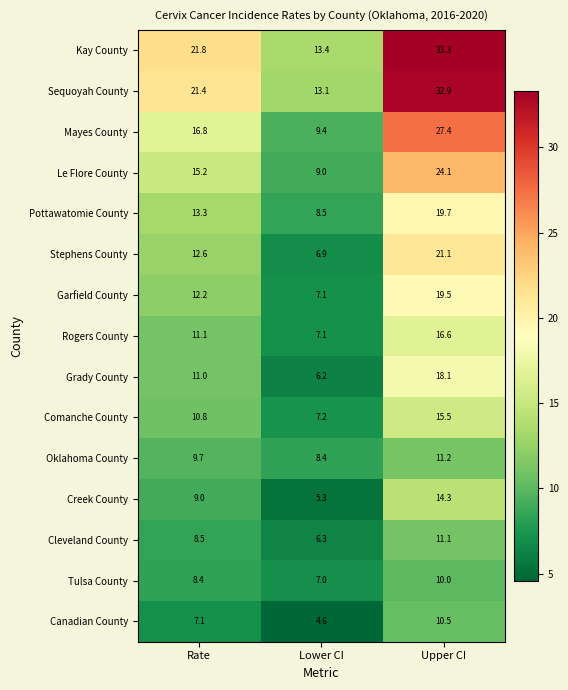

At Rate, list the series in order from largest to smallest.

Kay County, Sequoyah County, Mayes County, Le Flore County, Pottawatomie County, Stephens County, Garfield County, Rogers County, Grady County, Comanche County, Oklahoma County, Creek County, Cleveland County, Tulsa County, Canadian County